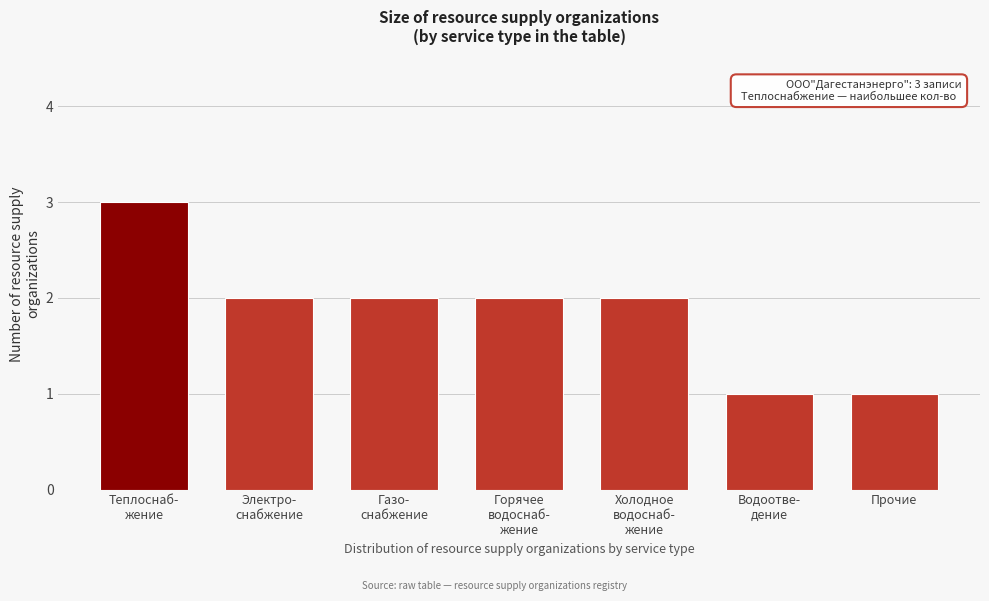

Reading left to right, transcribe all the data shown in this chart.

3	2	2	2	2	1	1